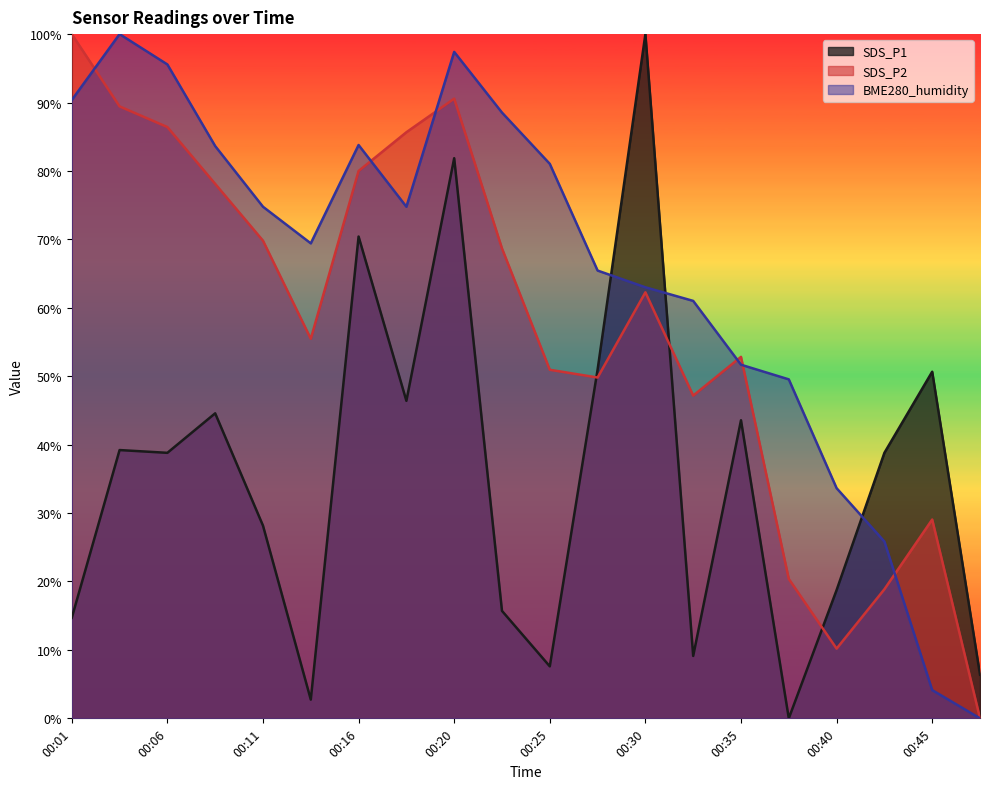

List the labels in order of SDS_P1 value, largest first.

00:30, 00:20, 00:16, 00:28, 00:45, 00:18, 00:08, 00:35, 00:03, 00:06, 00:42, 00:11, 00:40, 00:23, 00:01, 00:33, 00:25, 00:47, 00:13, 00:38